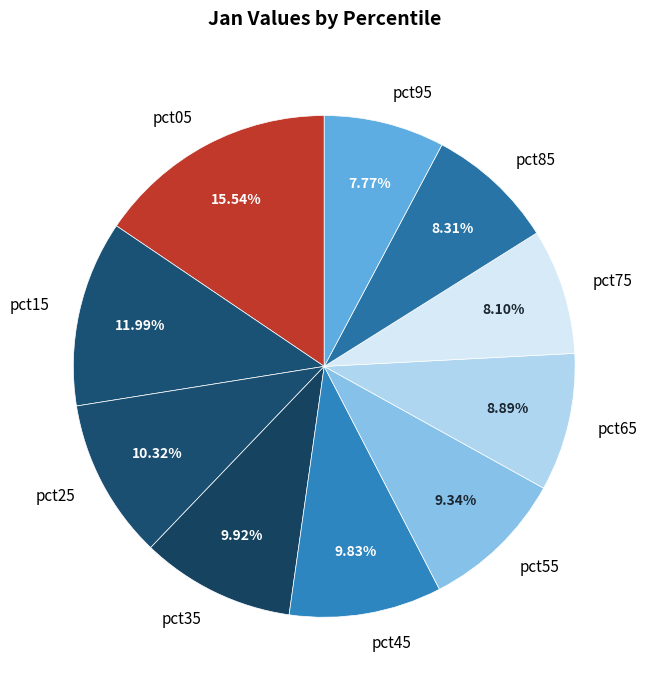

How many slices are in this pie chart?

10